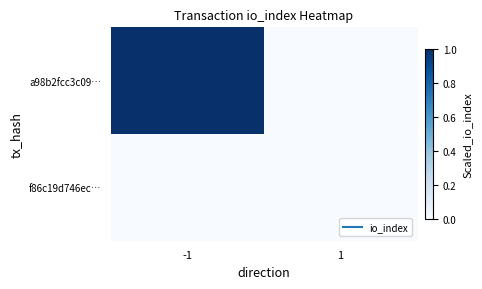

Count the number of data series in this chart.

2